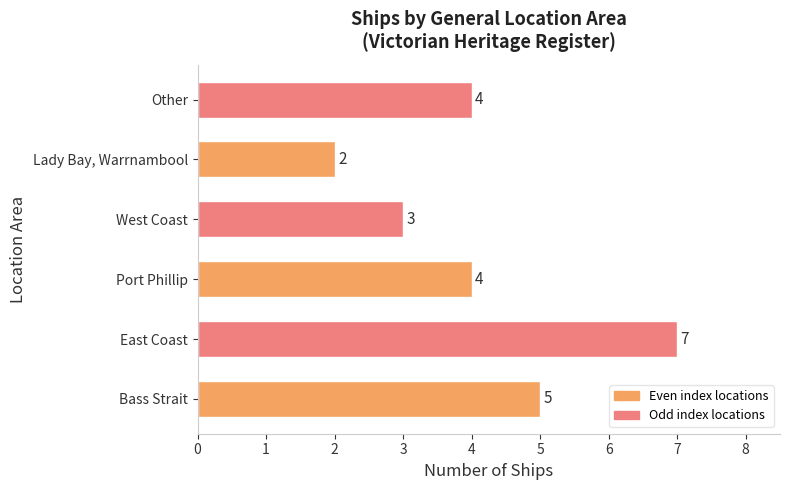

What is the change in value from Bass Strait to Lady Bay, Warrnambool?

-3